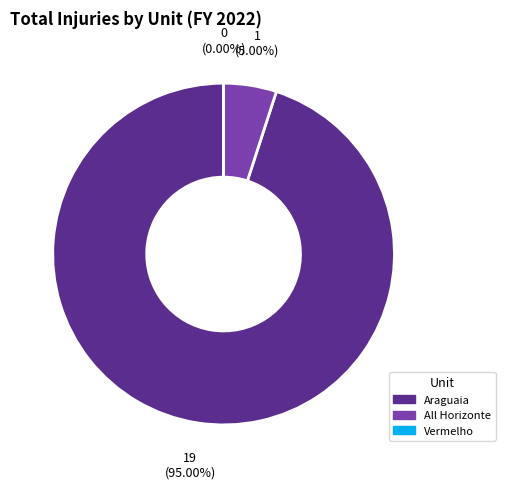

Which slice represents more than half of the pie?

Araguaia